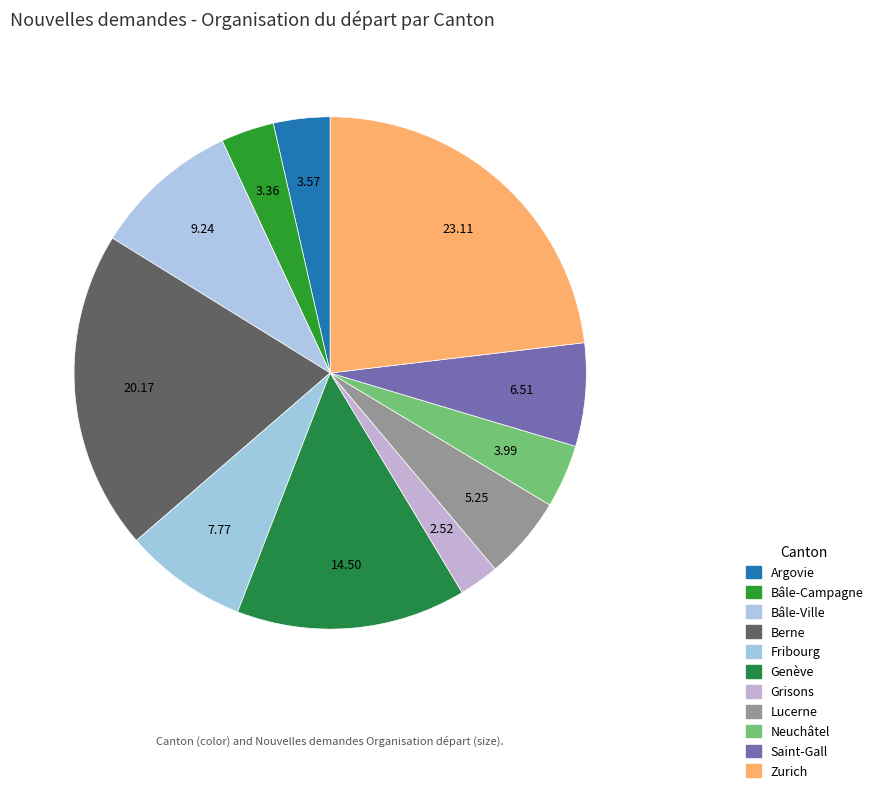

Between Bâle-Ville and Berne, which is larger?

Berne